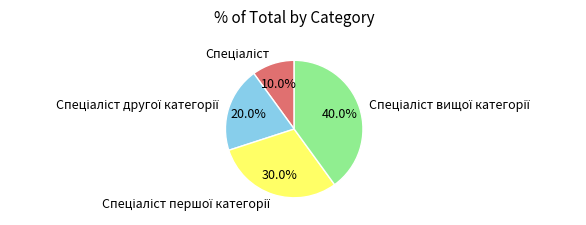

Is there a majority slice in this chart?

No